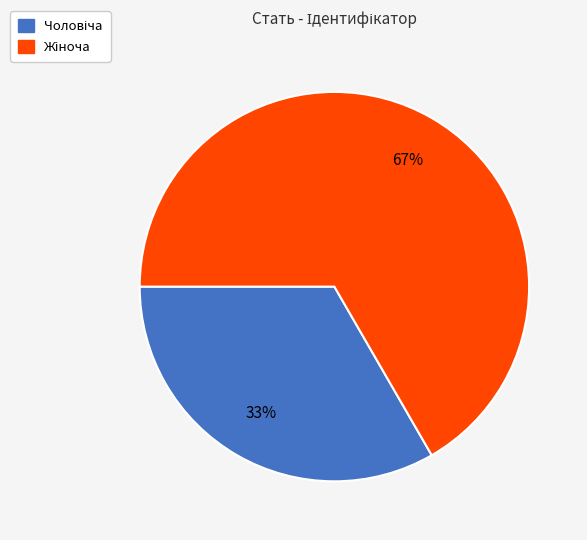

Count the number of slices in the pie.

2